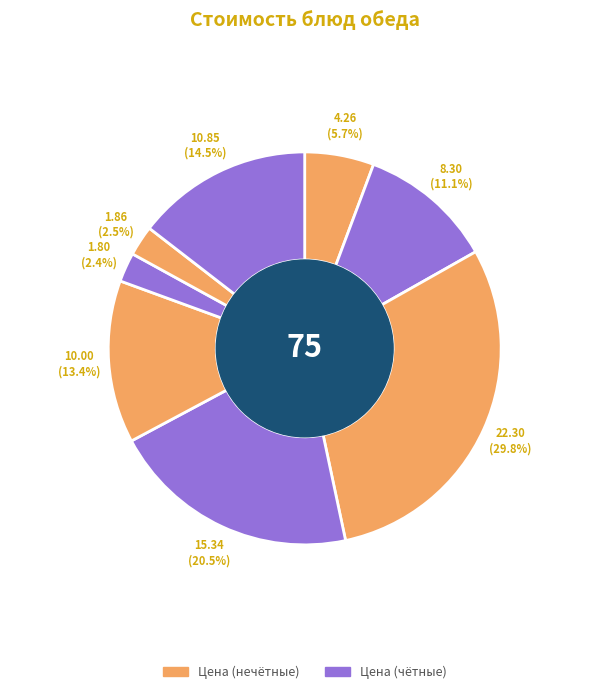

Rank the categories by value from lowest to highest.

хлеб бел., хлеб черн., Морковь тушеная с изюмом, Свекольник на м/к бульоне, Сок фруктовый, Кондитерские изделия печенье, Макароны отварные, Котлета куриная с соусом красным